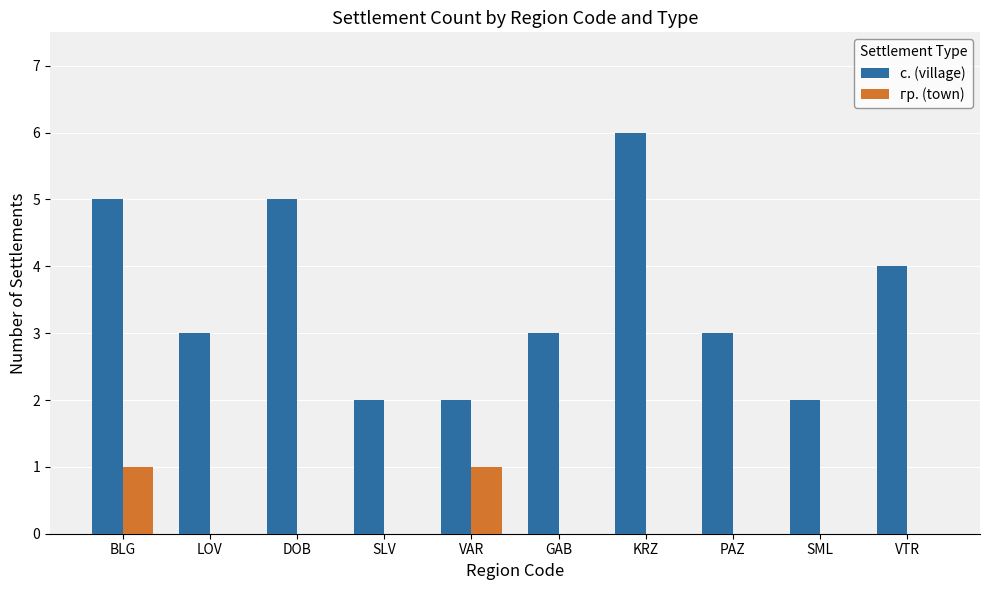

Is it true that с. (village) equals 2 at DOB?

False